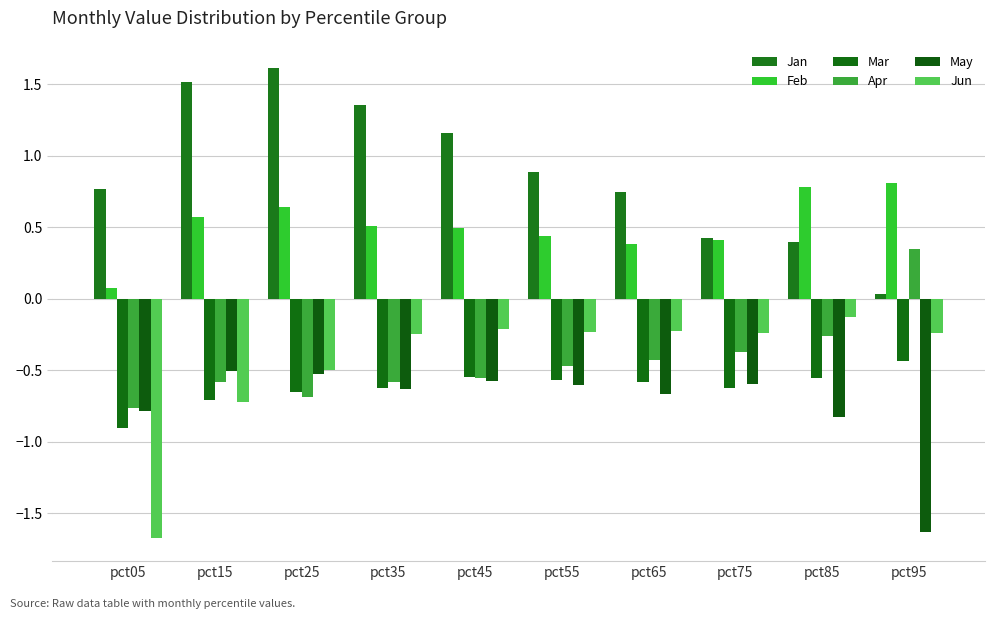

True or false: Jan has a value of 1.2 at pct65.

False